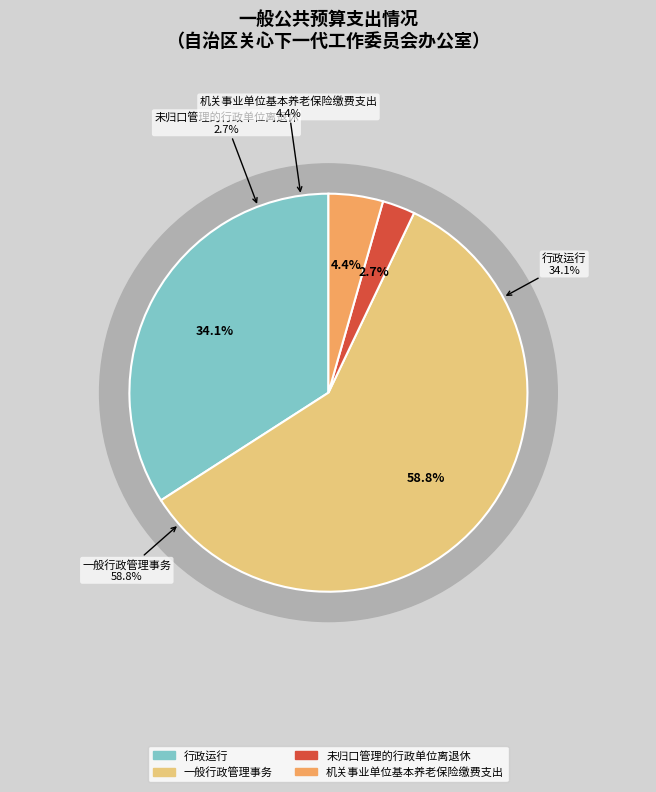

Rank the categories by value from lowest to highest.

未归口管理的行政单位离退休, 机关事业单位基本养老保险缴费支出, 行政运行, 一般行政管理事务